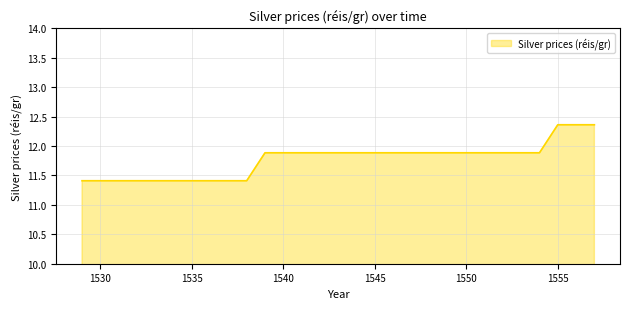

What is the difference between the maximum and minimum values?

1.0